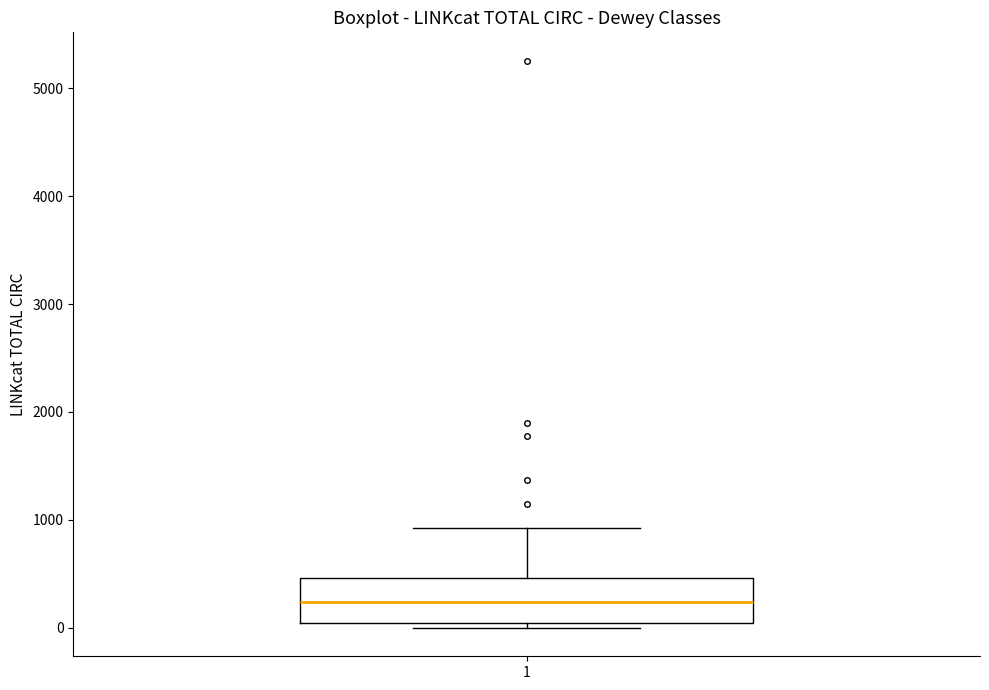

Where does the upper whisker of the box at x = 1 end on the y-axis? The values are not printed on the chart, so give them approximately, as read against the axis.

900